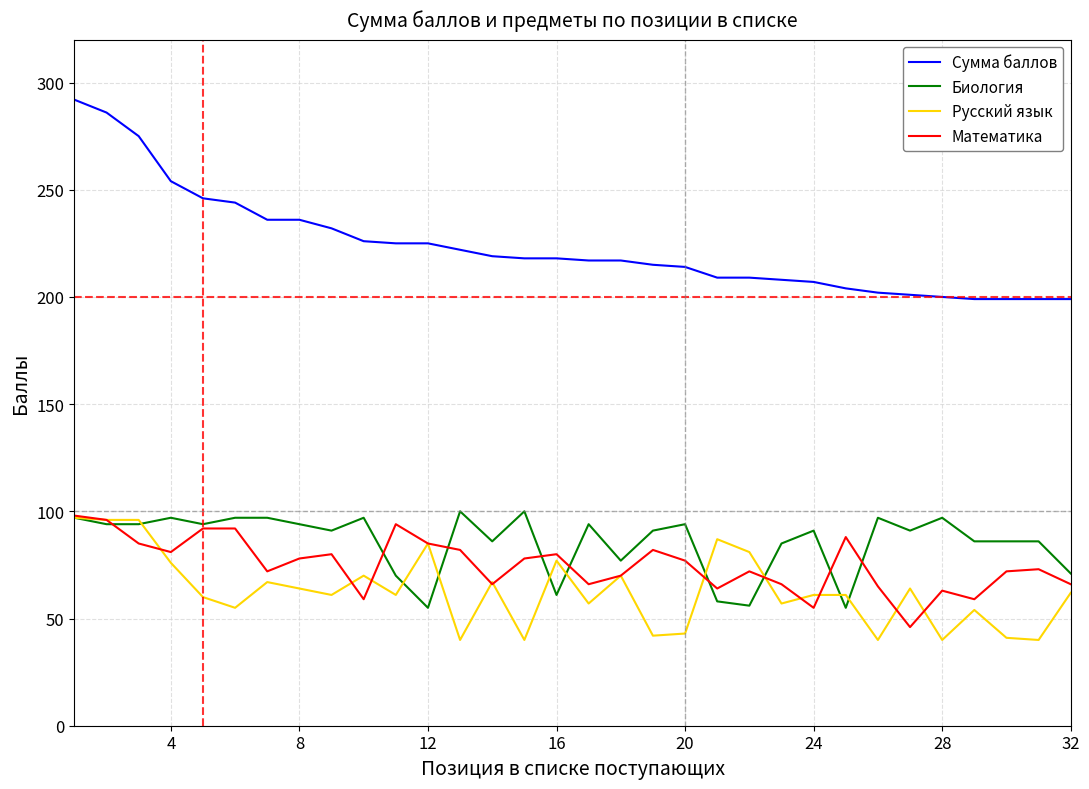

Which series has the largest total across all categories?

Сумма баллов